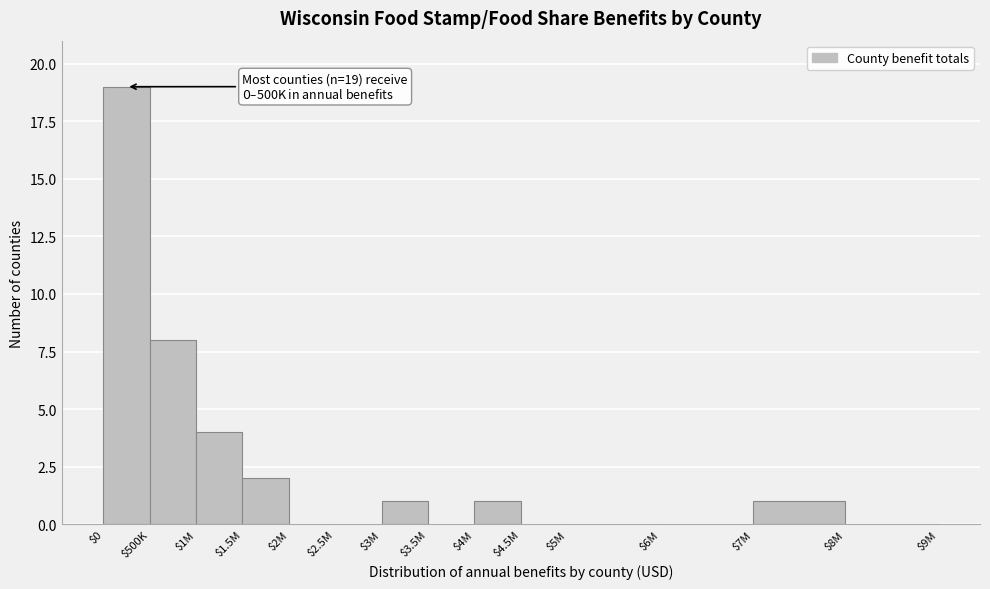

What is the sum of all values?

36